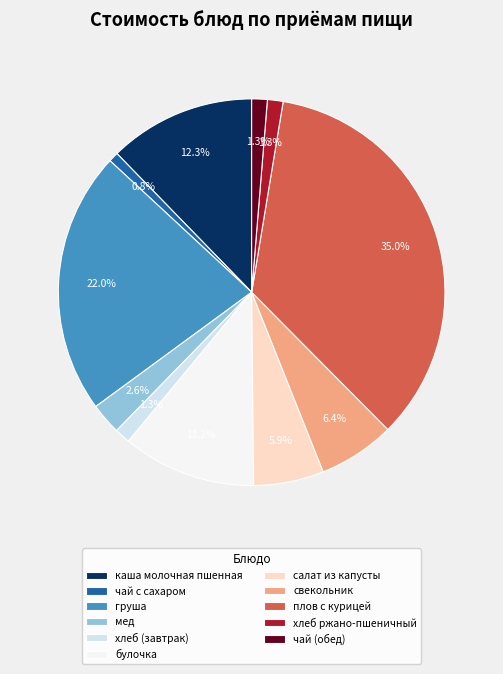

Is хлеб (завтрак) the majority of the pie?

No